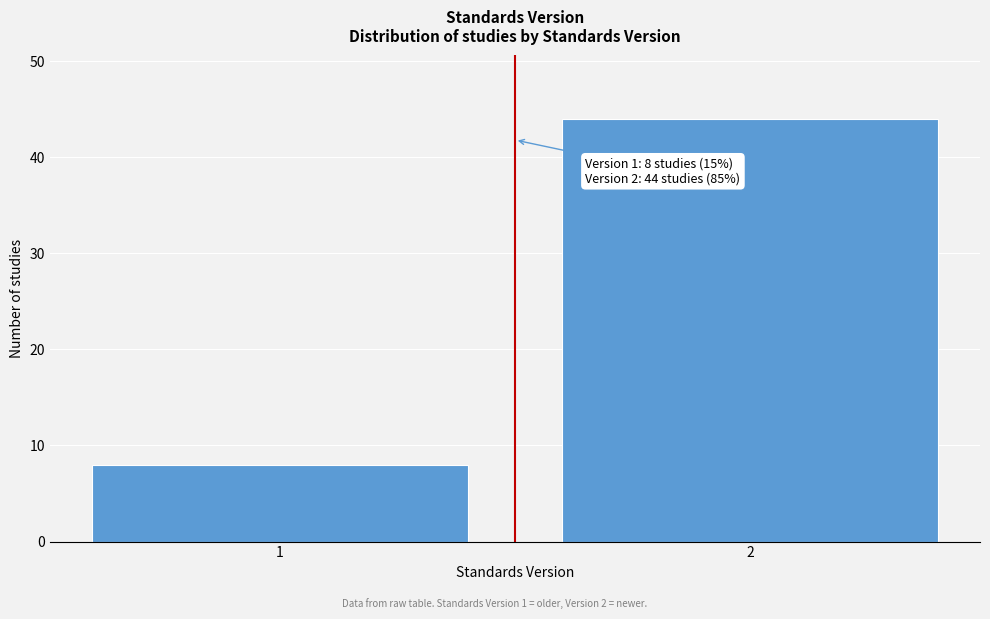

Reading right to left, transcribe all the data shown in this chart.

44	8